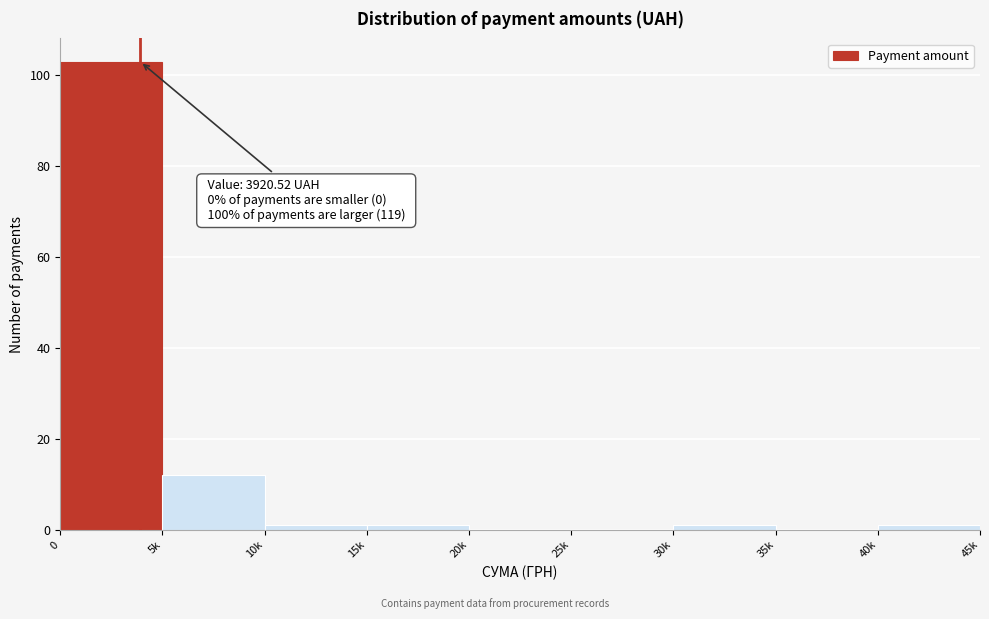

Reading right to left, list all the values displayed in this chart.

40k=1	35k=0	30k=1	25k=0	20k=0	15k=1	10k=1	5k=12	0=103